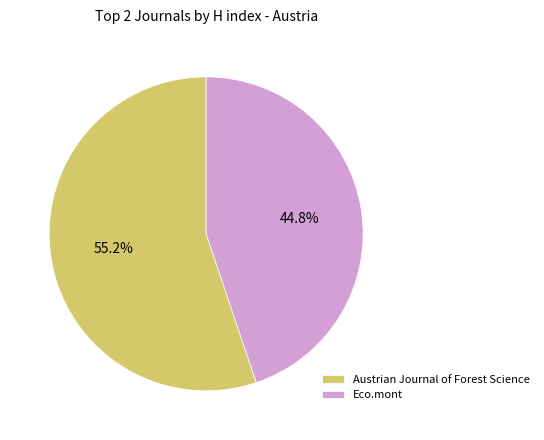

How many segments does this pie chart have?

2